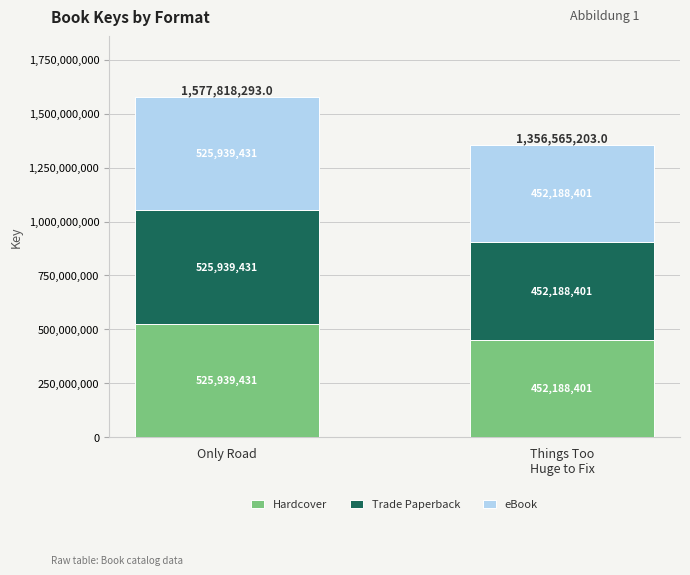

Reading left to right, what are the values for Hardcover?

525939431	452188401